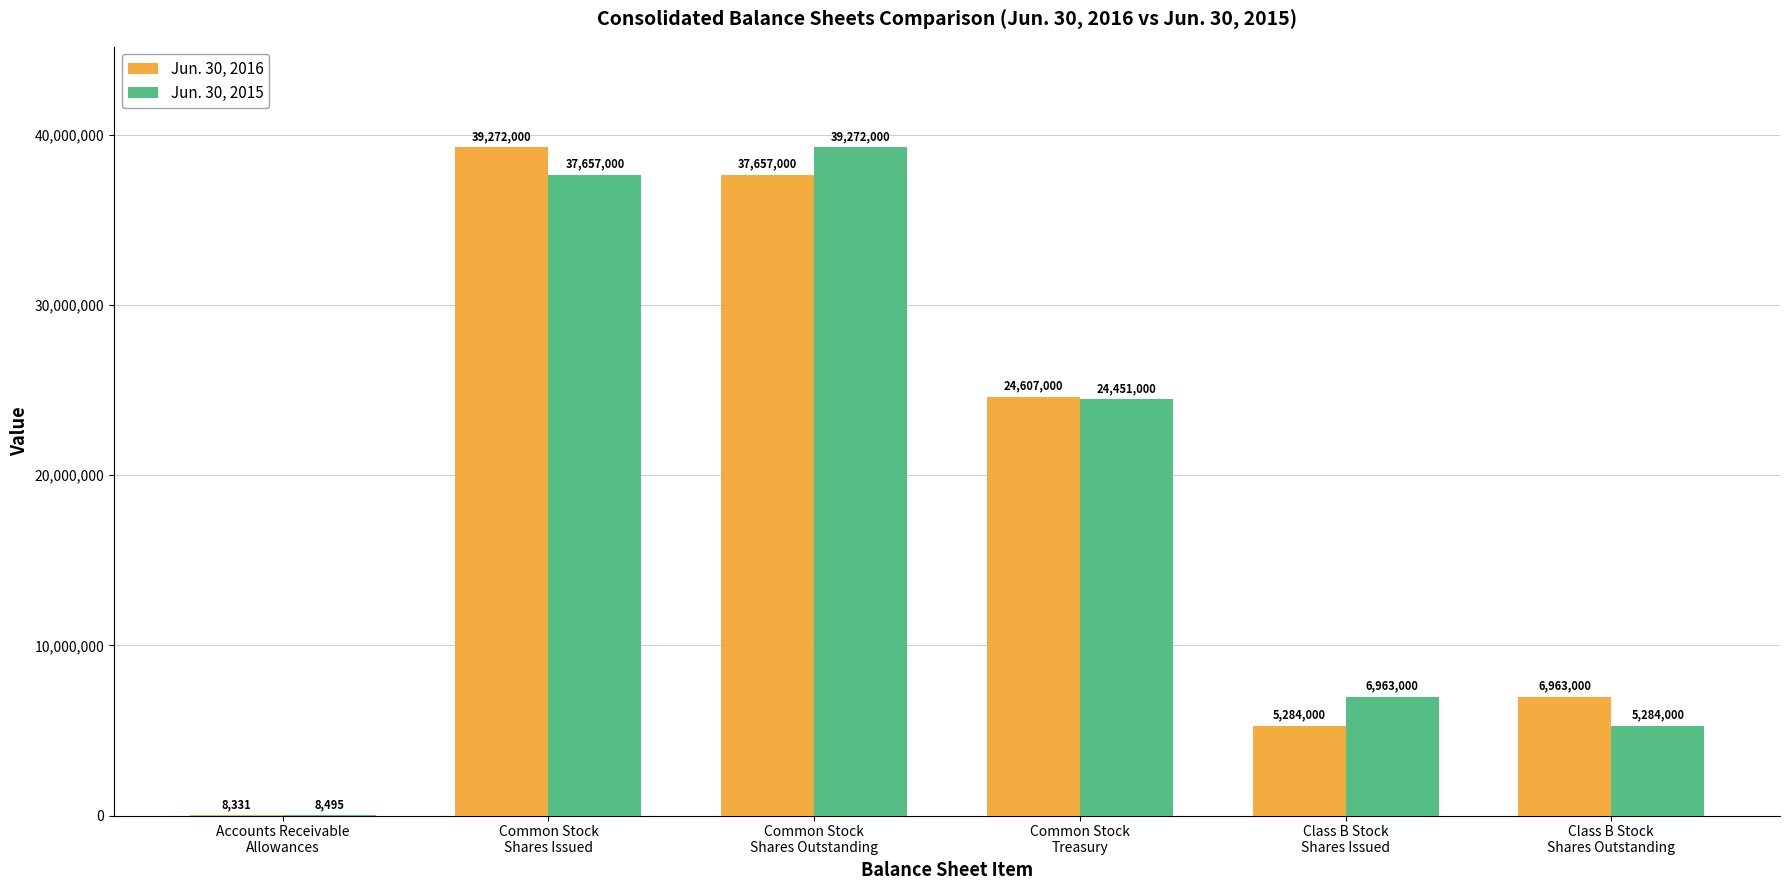

Where does the Jun. 30, 2015 series first go above 24451000?

Common Stock
Shares Issued